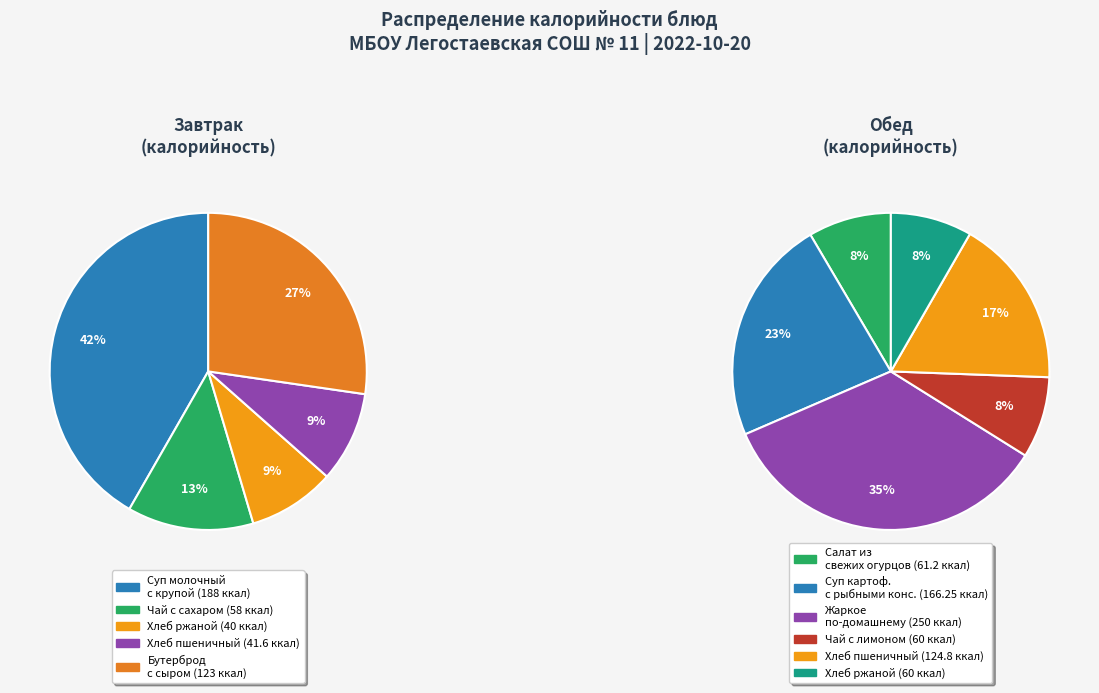

What is the change in value from Суп молочный с крупой to Хлеб ржаной (завтрак)?

-148.0